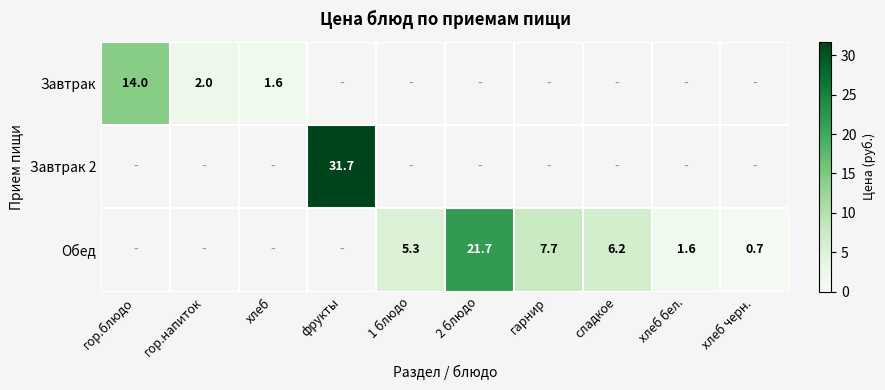

Is it true that Обед equals 2.3 at 1 блюдо?

False